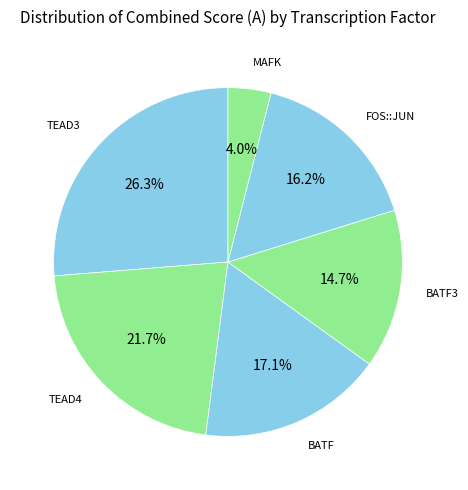

What is the ratio of the value at FOS::JUN to the value at TEAD4?

0.7